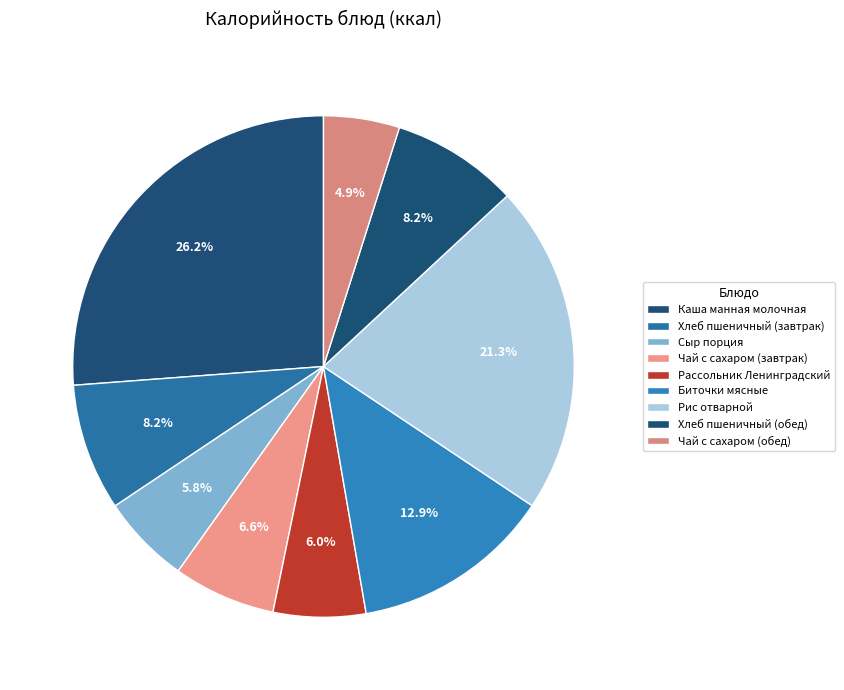

Count the number of slices in the pie.

9